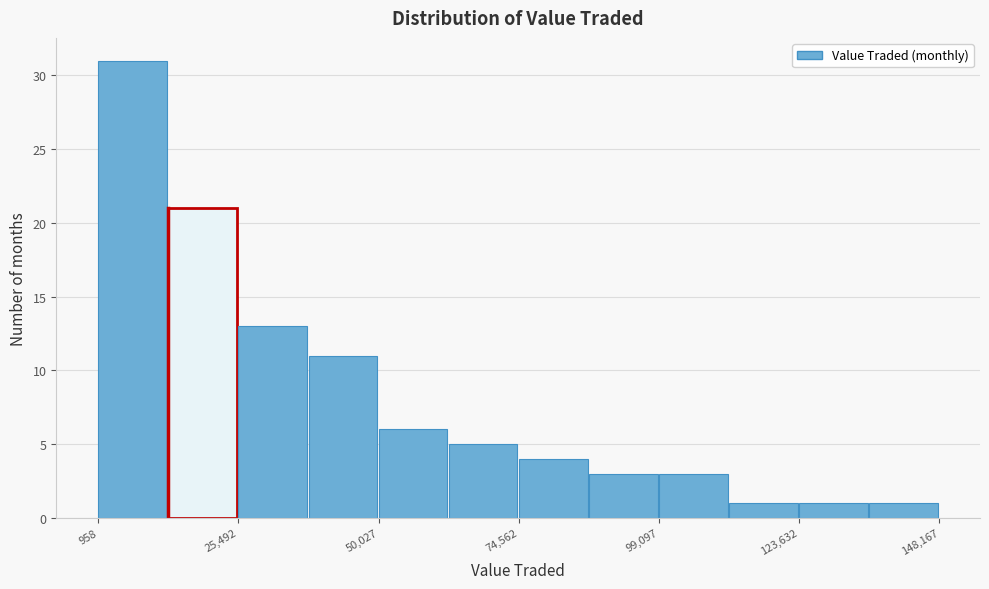

Read against the x-axis, roughly where is the centre of the tallest bar?

5000